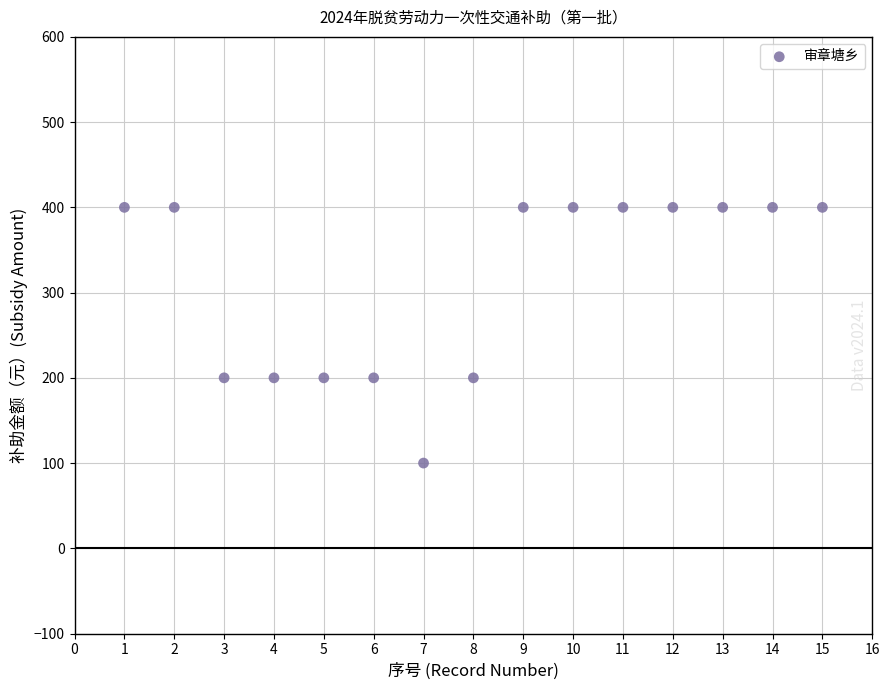

What is the range of Y values (max minus min)?

300